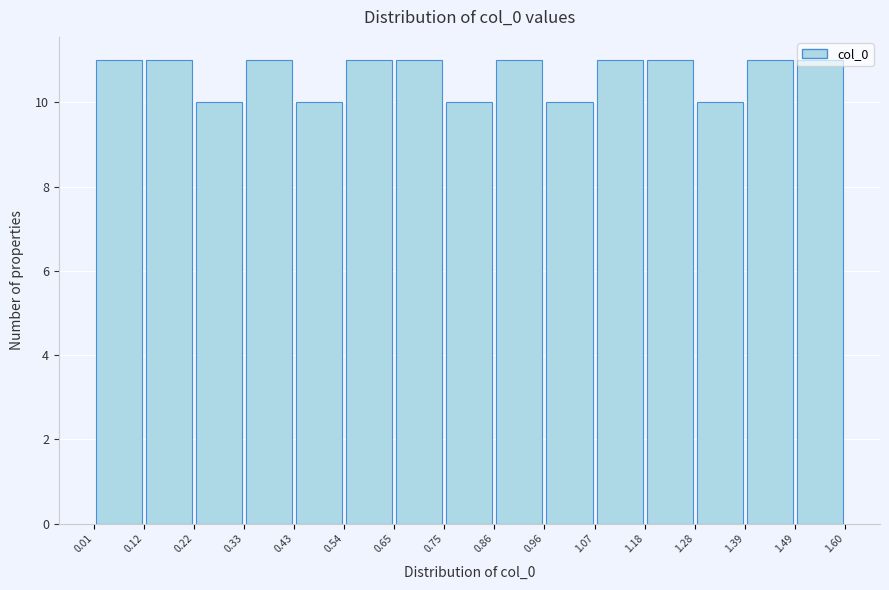

Reading left to right, list every bar in this chart as the range it spans on the x-axis followed by its height. The values are not printed on the chart, so give them approximately, as read against the axis.

0.01 to 0.12: 11
0.12 to 0.22: 11
0.22 to 0.33: 10
0.33 to 0.43: 11
0.43 to 0.54: 10
0.54 to 0.65: 11
0.65 to 0.75: 11
0.75 to 0.86: 10
0.86 to 0.96: 11
0.96 to 1.07: 10
1.07 to 1.18: 11
1.18 to 1.28: 11
1.28 to 1.39: 10
1.39 to 1.49: 11
1.49 to 1.60: 11